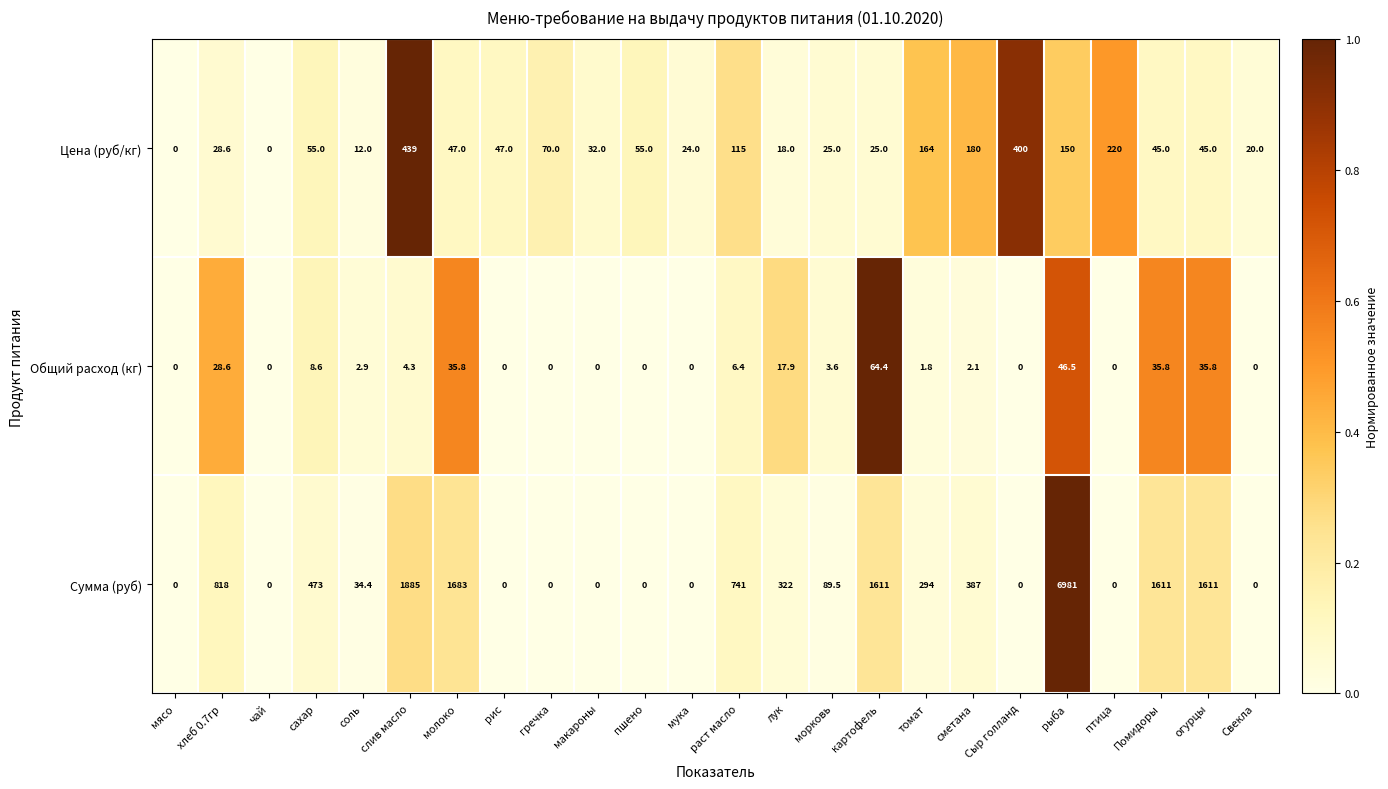

At how many categories does at least one series exceed 639?

8